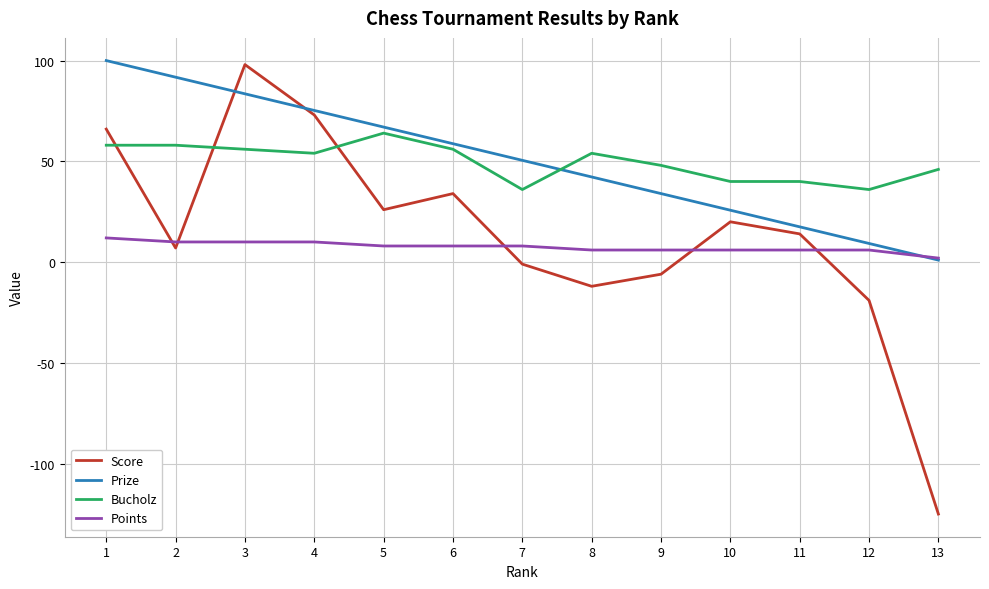

Is the value of Score at 6 greater than the value of Prize at 8?

No